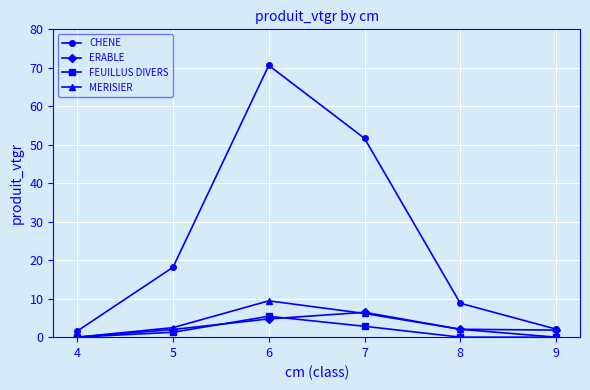

The ERABLE series shows 1.8 at 9. True or false?

True